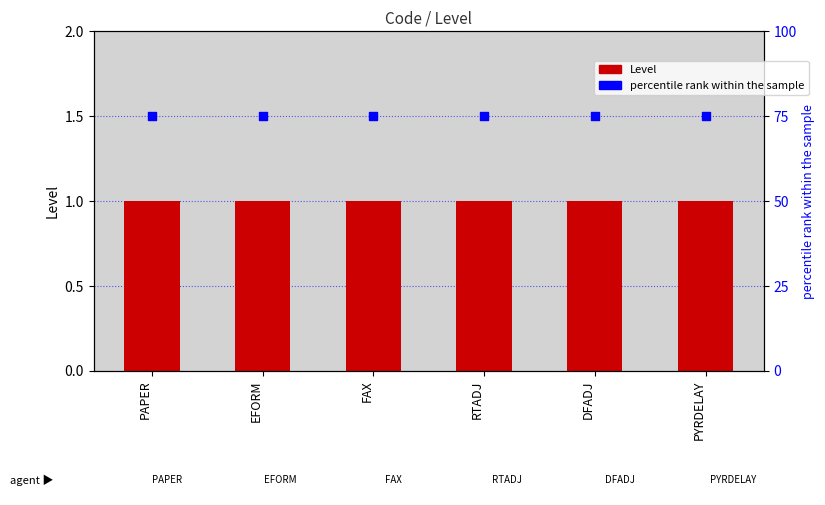

At how many categories does at least one series exceed 6?

6